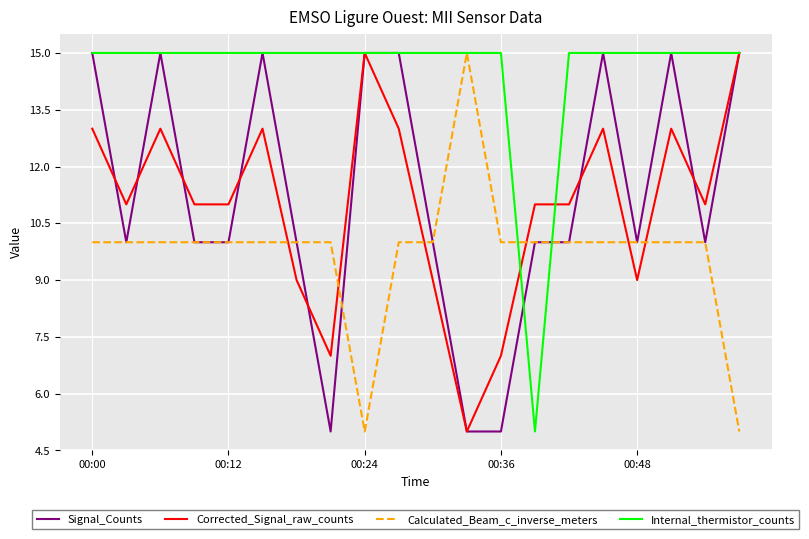

Which series has the largest total across all categories?

Internal_thermistor_counts